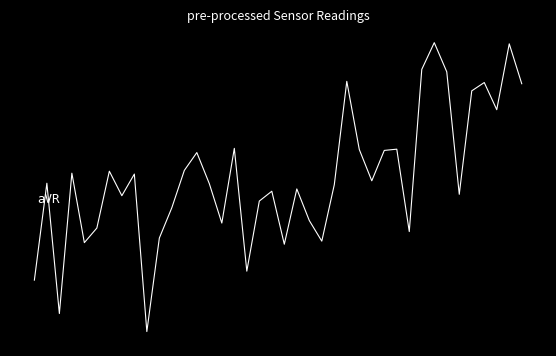

Does the chart display data point markers on the line(s)?

No